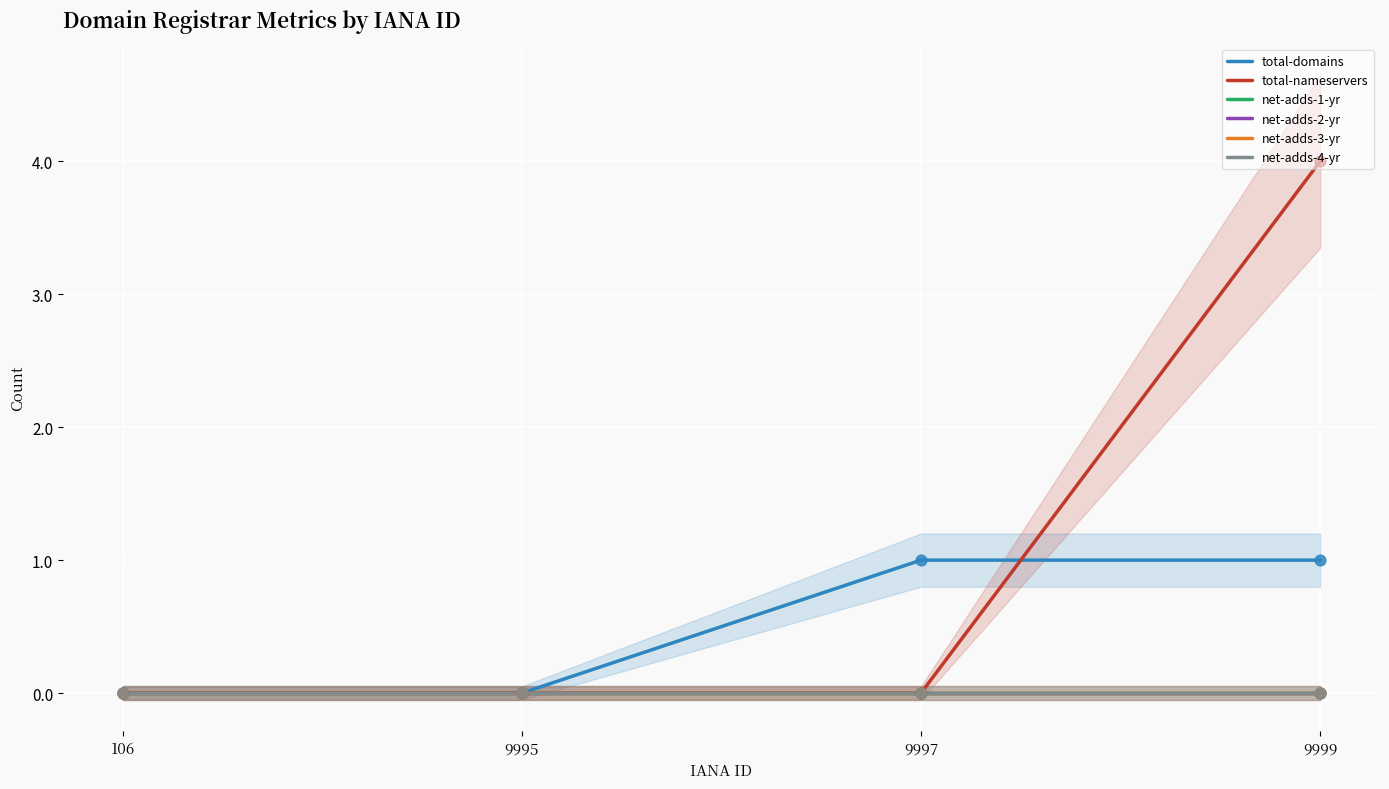

Which series reaches the maximum Y coordinate?

total-nameservers